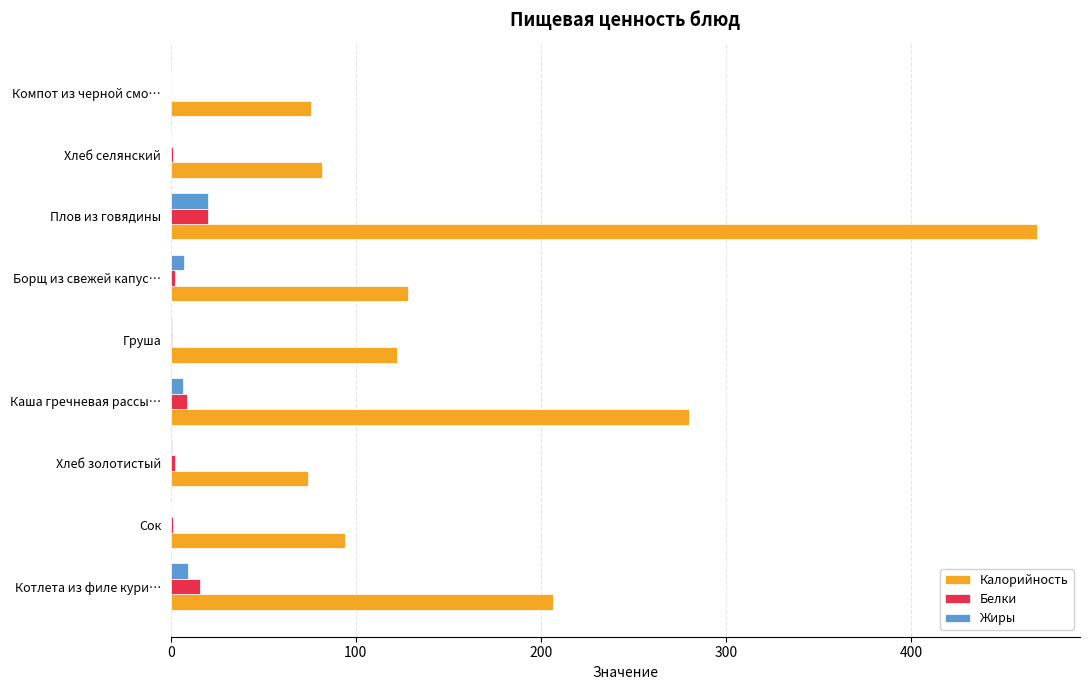

Is it true that Калорийность equals 128.1 at Борщ из свежей капус…?

True